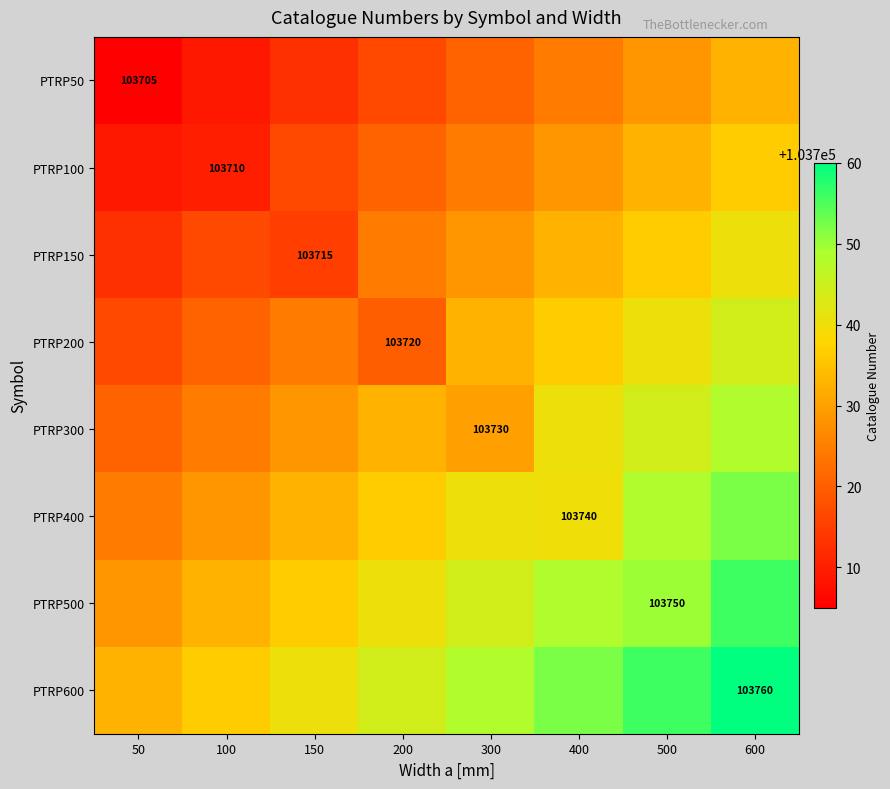

Is the value of PTRP500 at 500 greater than the value of PTRP50 at 50?

Yes